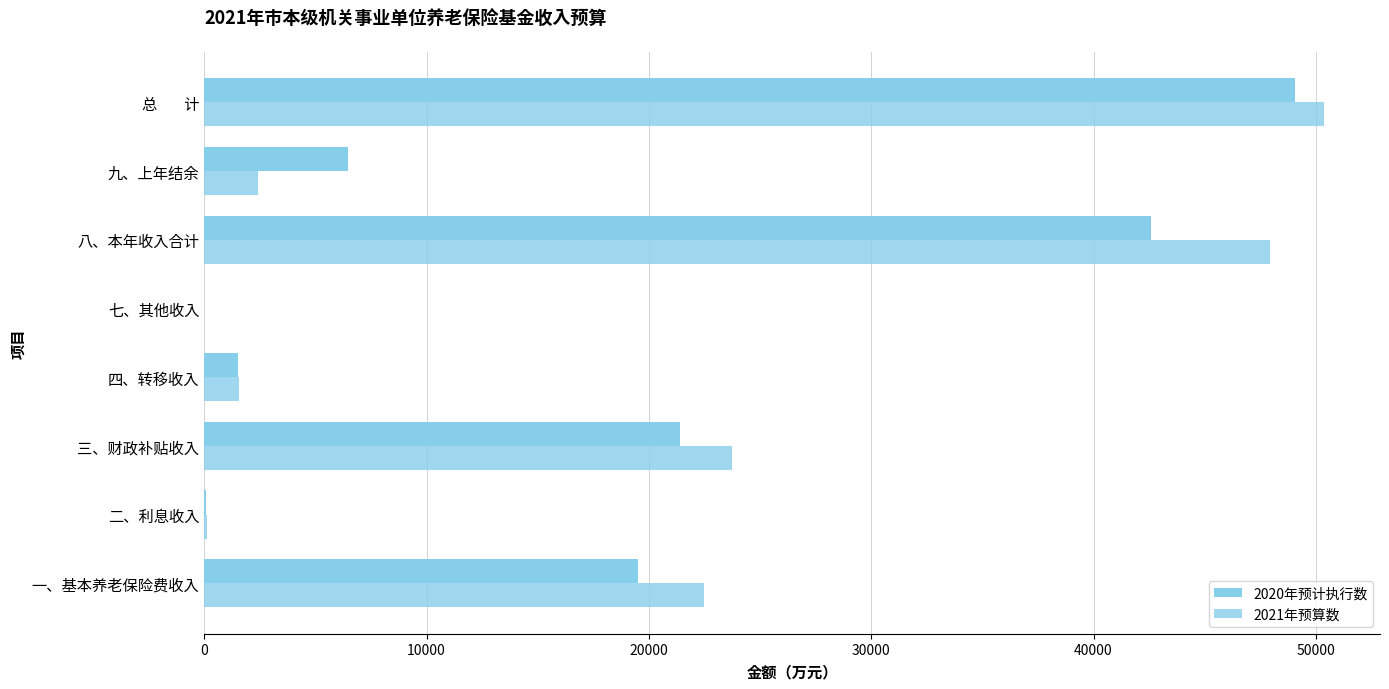

What are all the series names shown in the legend?

2020年预计执行数, 2021年预算数